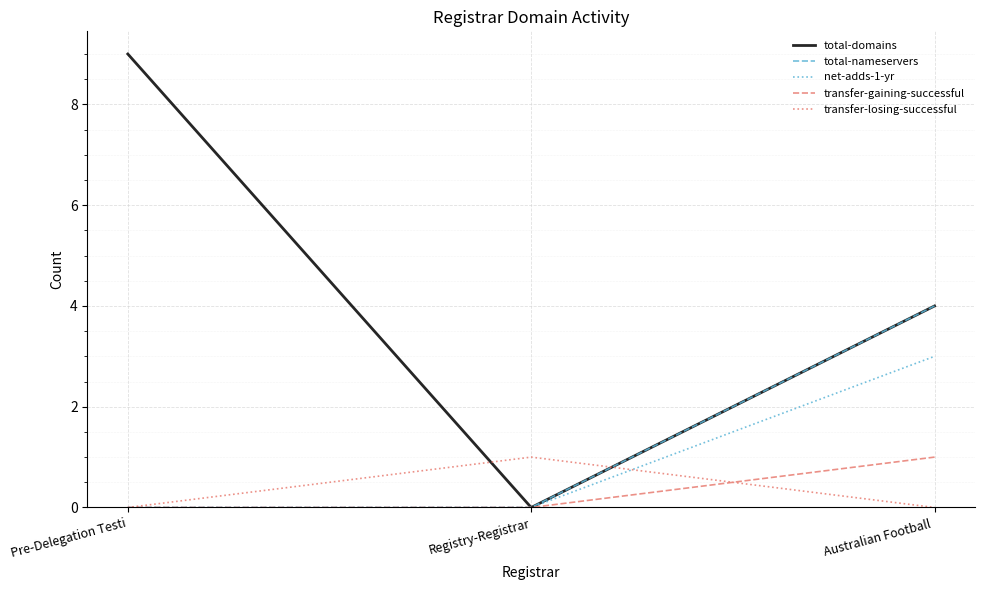

Is it true that transfer-losing-successful equals 0 at Australian Football ?

True